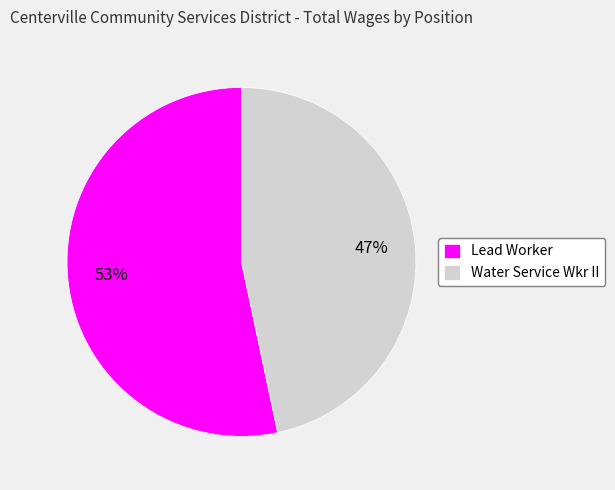

What is the majority slice?

Lead Worker